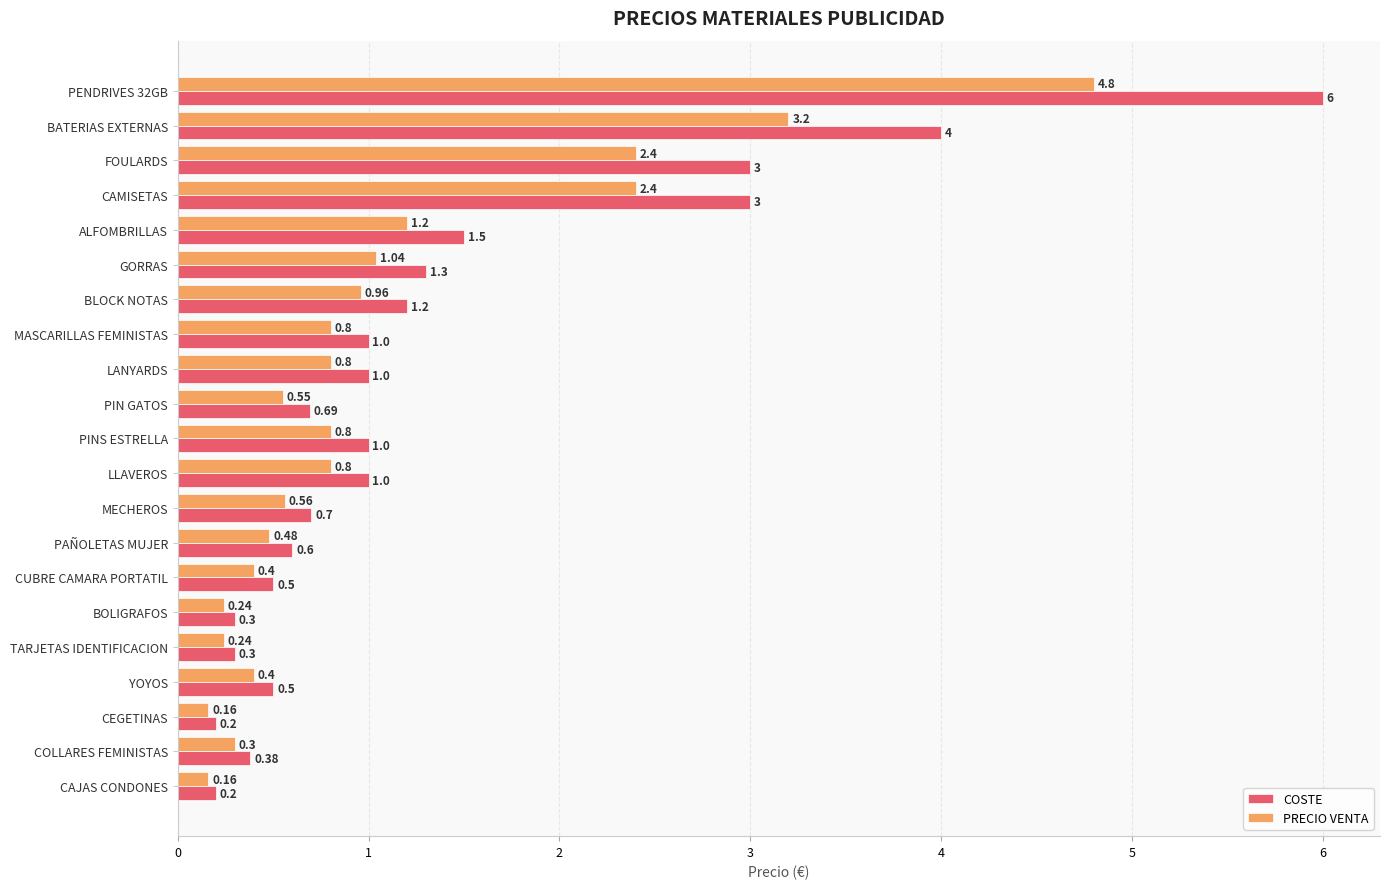

What is the smallest value displayed?

0.2